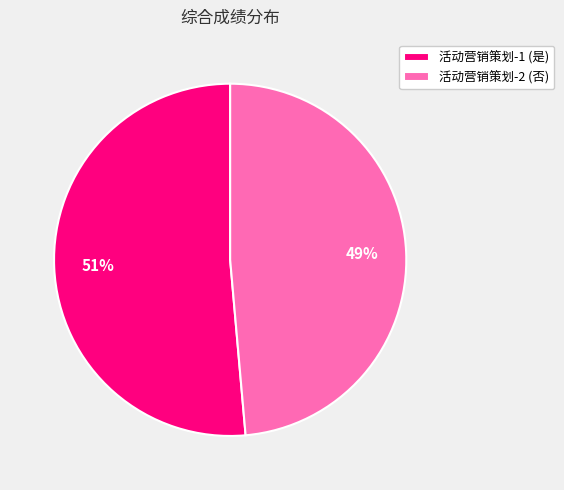

What percentage is the 活动营销策划-1 (是) slice, to the nearest percent?

51%